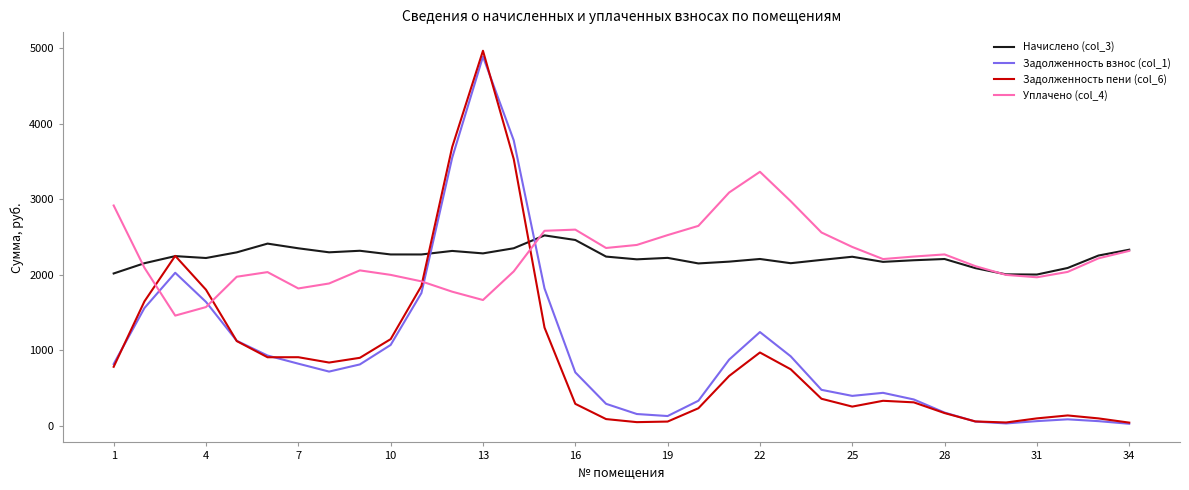

What is the greatest value displayed?

4967.0